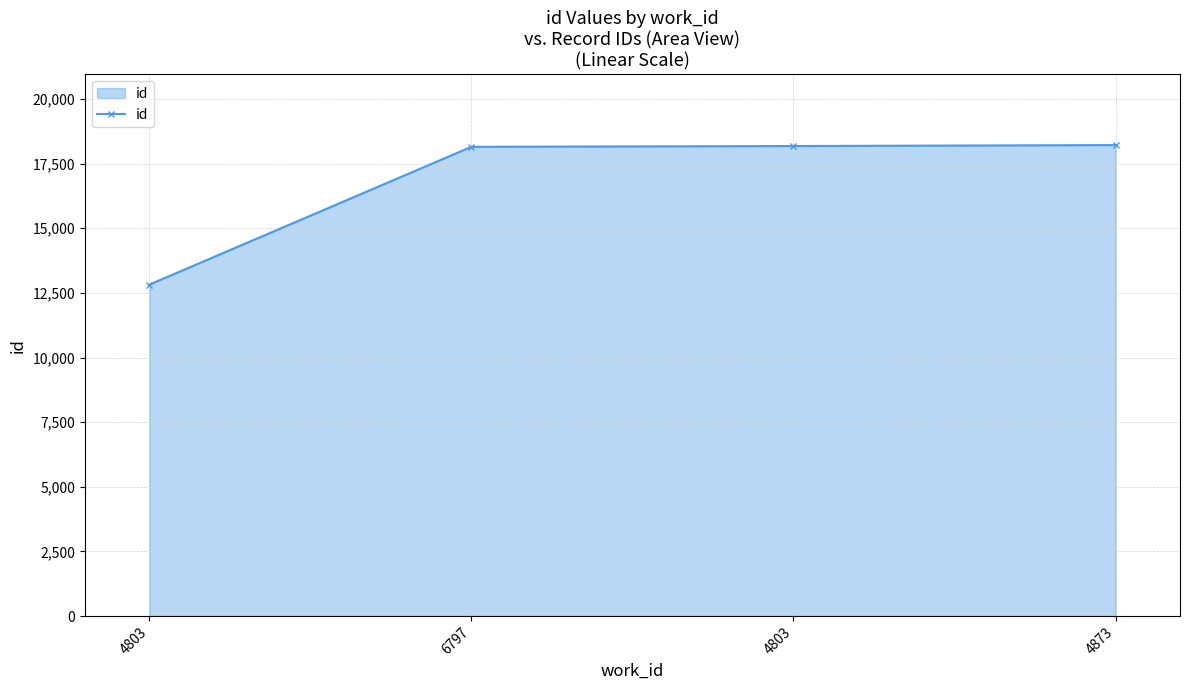

How many data points are less than 18182?

2